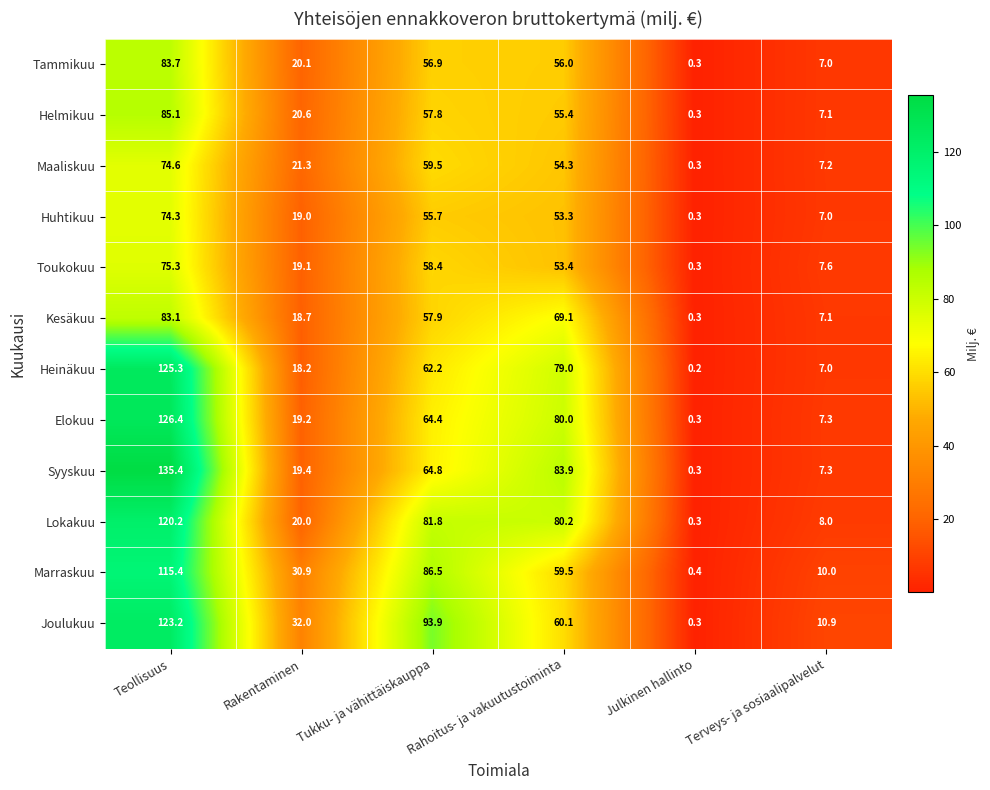

What value does the Elokuu series have at Julkinen hallinto?

0.3